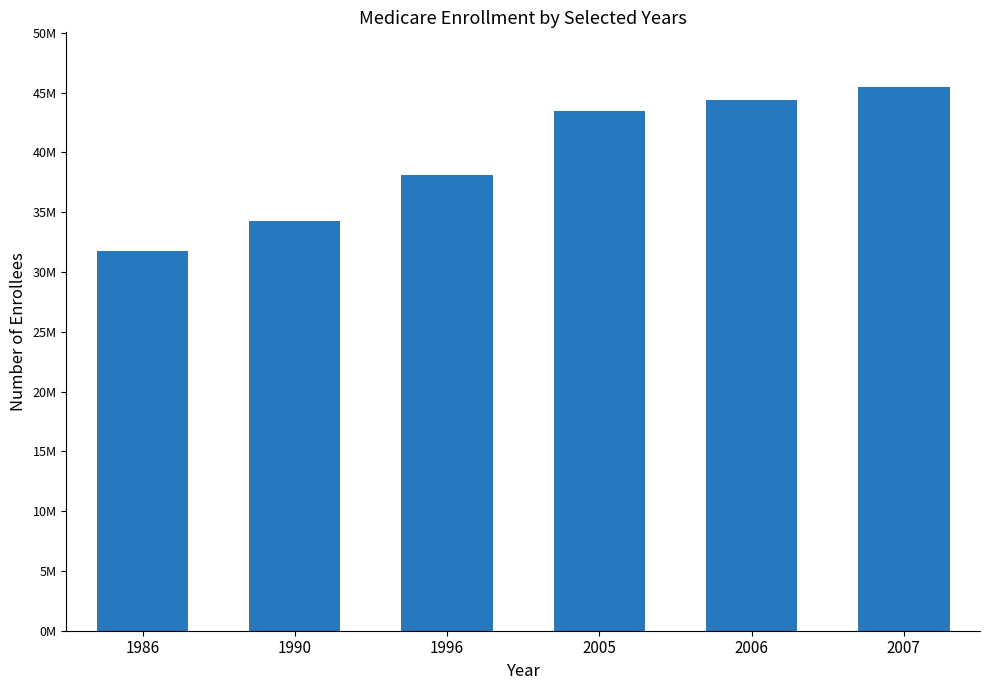

What is the sum of all values?

237398000